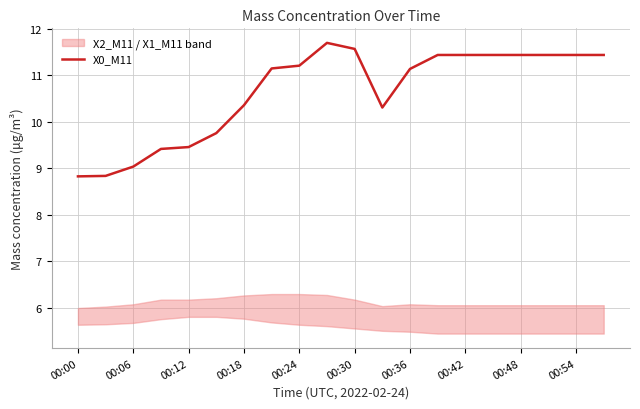

Read the value at 19.

11.4